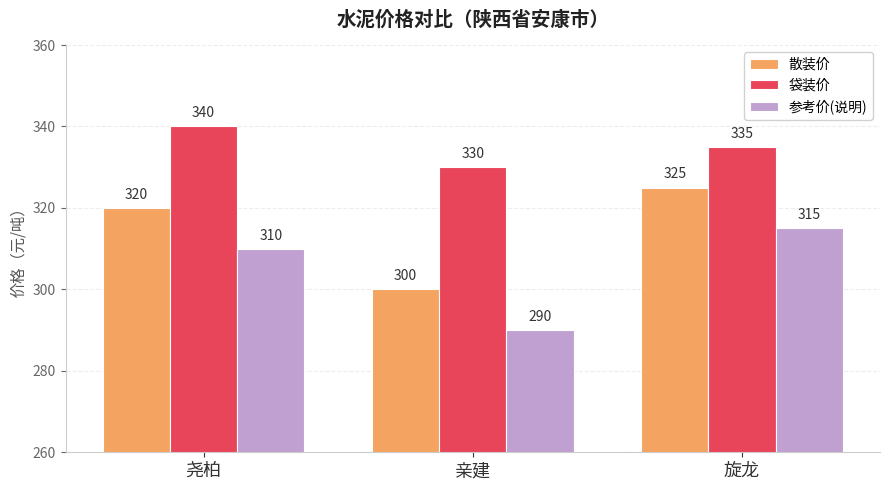

What is the sum of all 散装价 values?

945